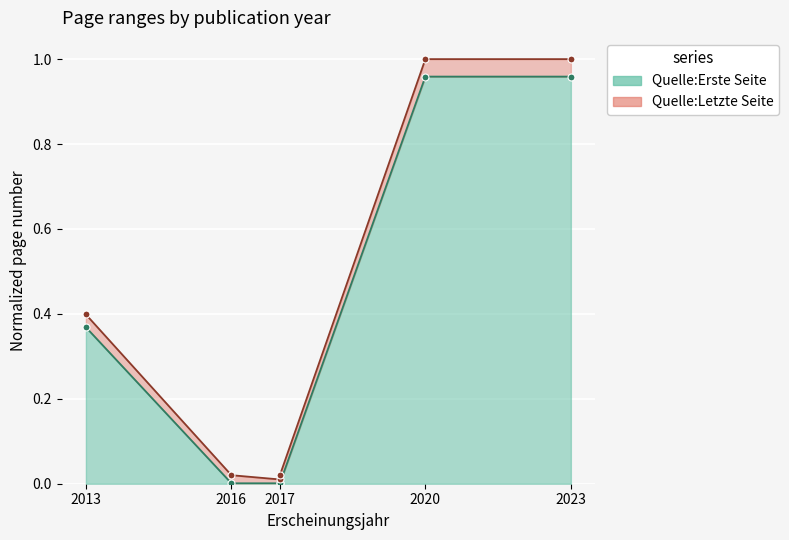

What is the sum of the Quelle:Erste Seite values at 2023 and 2017?

1.0